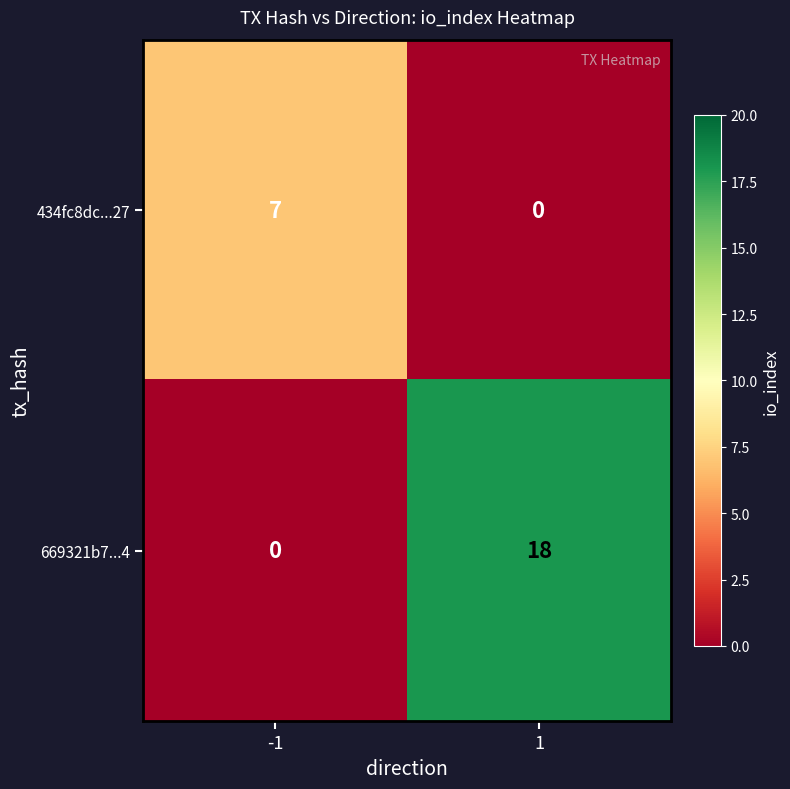

Between -1 and 1, which series saw the biggest shift?

669321b7...4